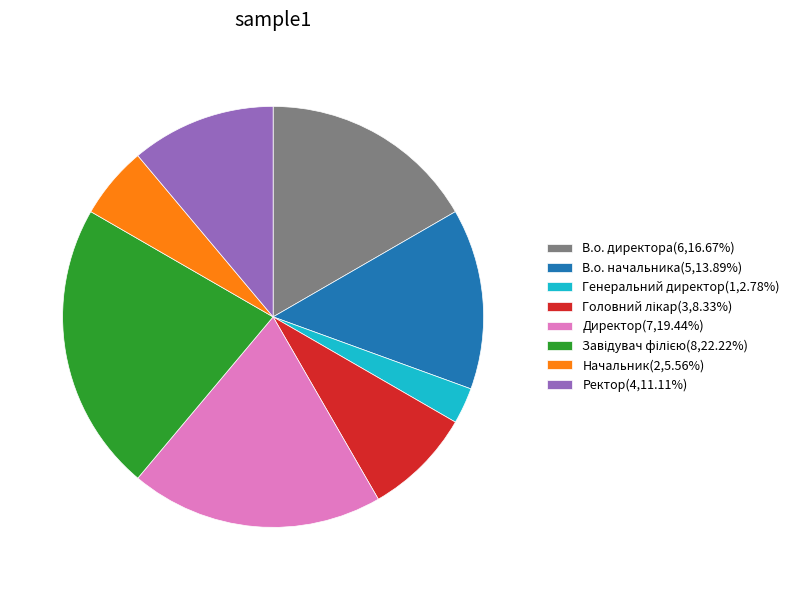

Combined, do Генеральний директор(1,2.78%) and Начальник(2,5.56%) account for over 50%?

No